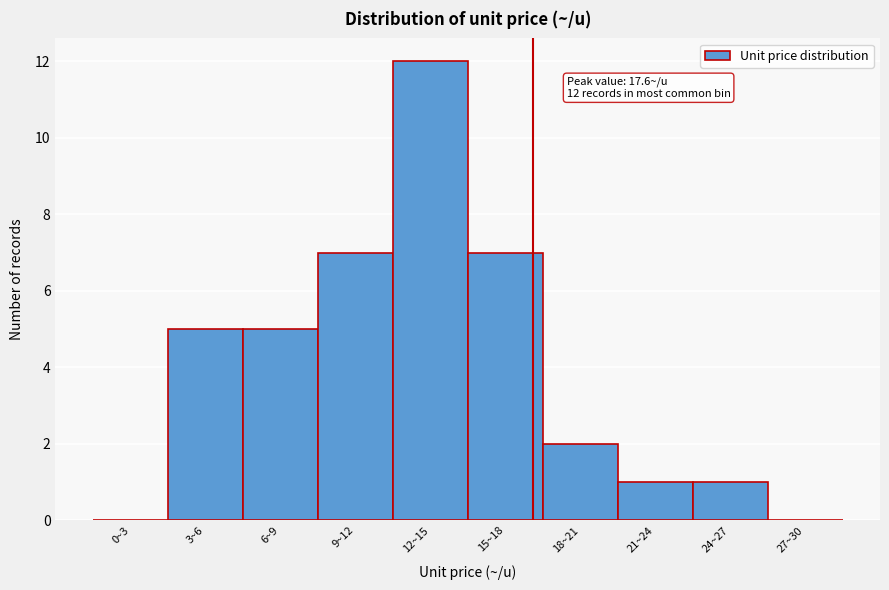

Reading left to right, list all the values displayed in this chart.

0~3=0	3~6=5	6~9=5	9~12=7	12~15=12	15~18=7	18~21=2	21~24=1	24~27=1	27~30=0